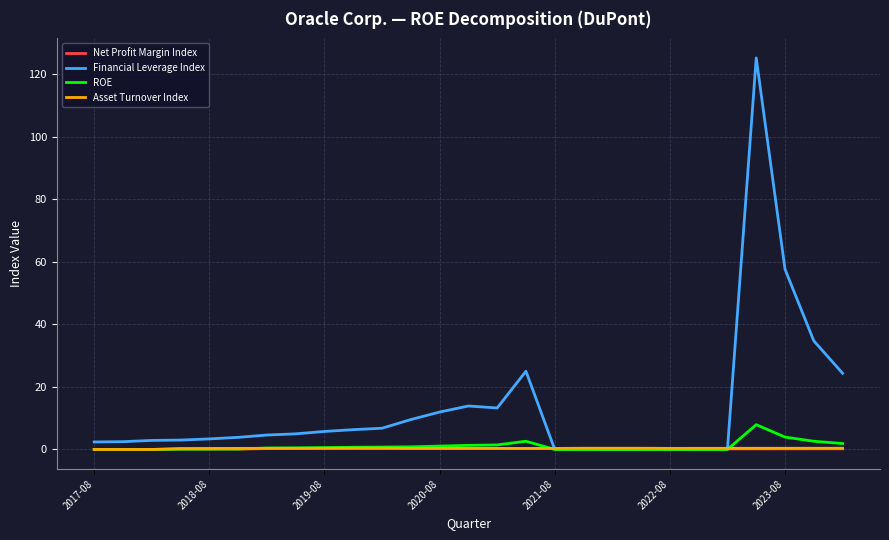

Which series has the widest spread of values?

Financial Leverage Index